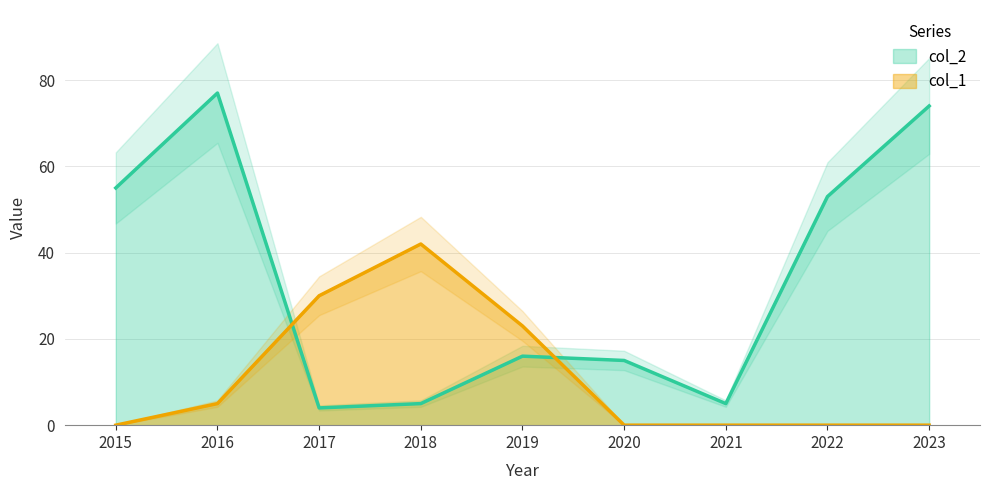

Which category has the highest value across all series?

2016